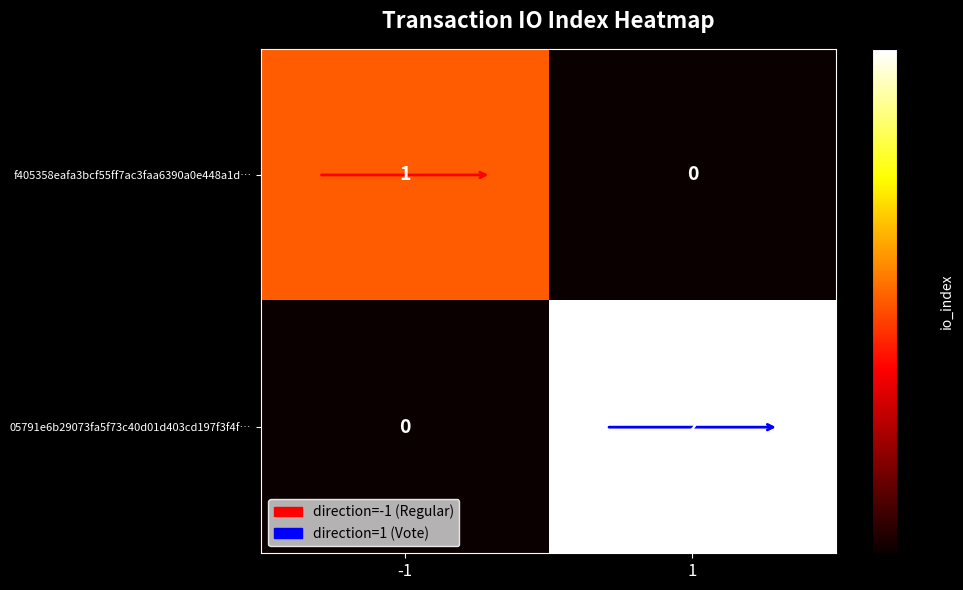

The f405358eafa3bcf55ff7ac3faa6390a0e448a1d… series shows 0 at 1. True or false?

True